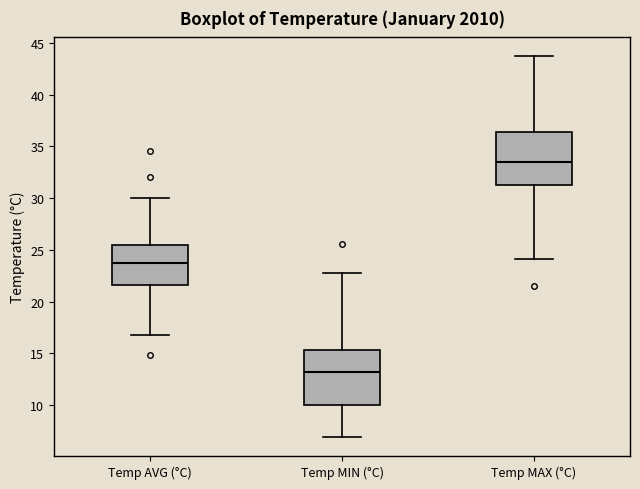

Reading left to right, read every box against the y-axis: the position of its median line, the range the box covers, and the ends of its whiskers. The values are not printed on the chart, so give them approximately, as read against the axis.

Temp AVG (°C): median 23.5, box 21.5 to 25.5, whiskers 17.0 to 30.0
Temp MIN (°C): median 13.0, box 10.0 to 15.5, whiskers 7.0 to 23.0
Temp MAX (°C): median 33.5, box 31.5 to 36.5, whiskers 24.0 to 43.5